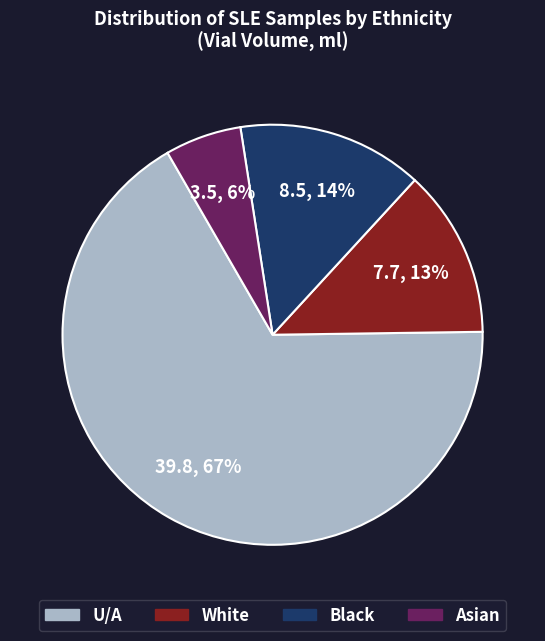

True or false: White accounts for 7% of the total.

False